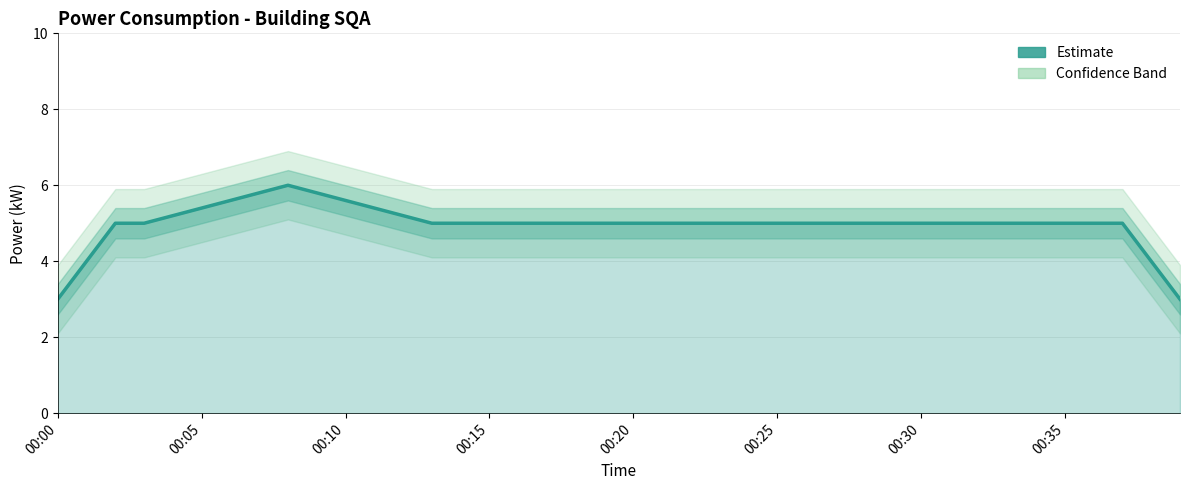

The value at 11 is 5.4. True or false?

True